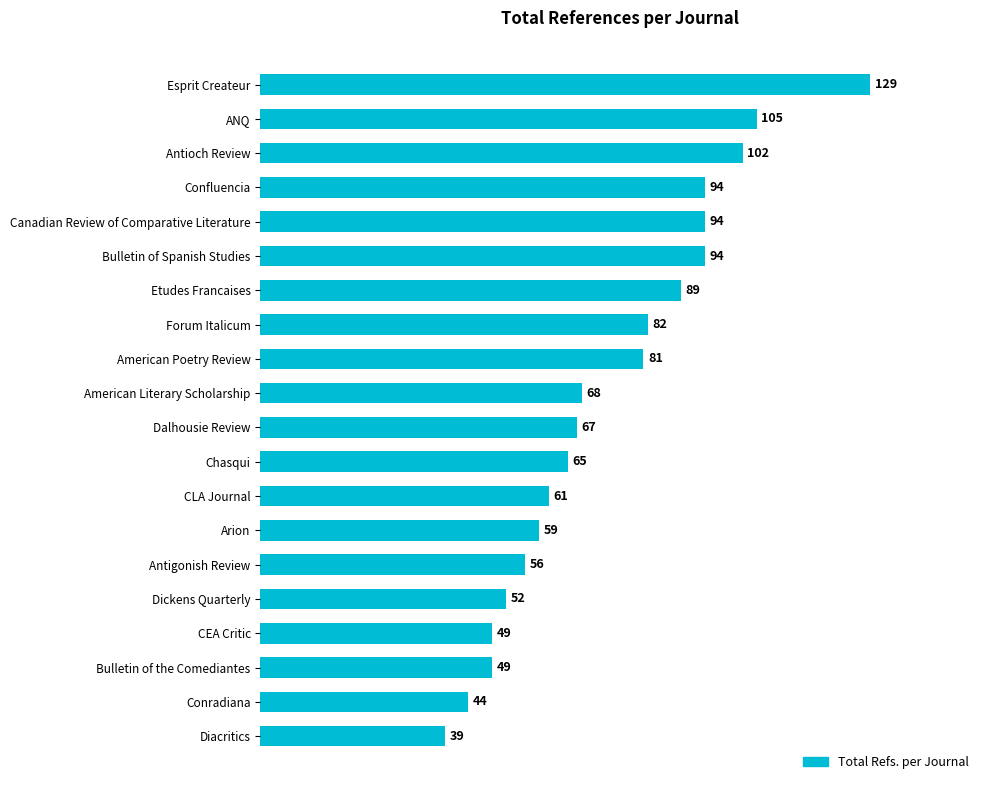

Reading bottom to top, transcribe all the data shown in this chart.

Diacritics=39	Conradiana=44	Bulletin of the Comediantes=49	CEA Critic=49	Dickens Quarterly=52	Antigonish Review=56	Arion=59	CLA Journal=61	Chasqui=65	Dalhousie Review=67	American Literary Scholarship=68	American Poetry Review=81	Forum Italicum=82	Etudes Francaises=89	Bulletin of Spanish Studies=94	Canadian Review of Comparative Literature=94	Confluencia=94	Antioch Review=102	ANQ=105	Esprit Createur=129